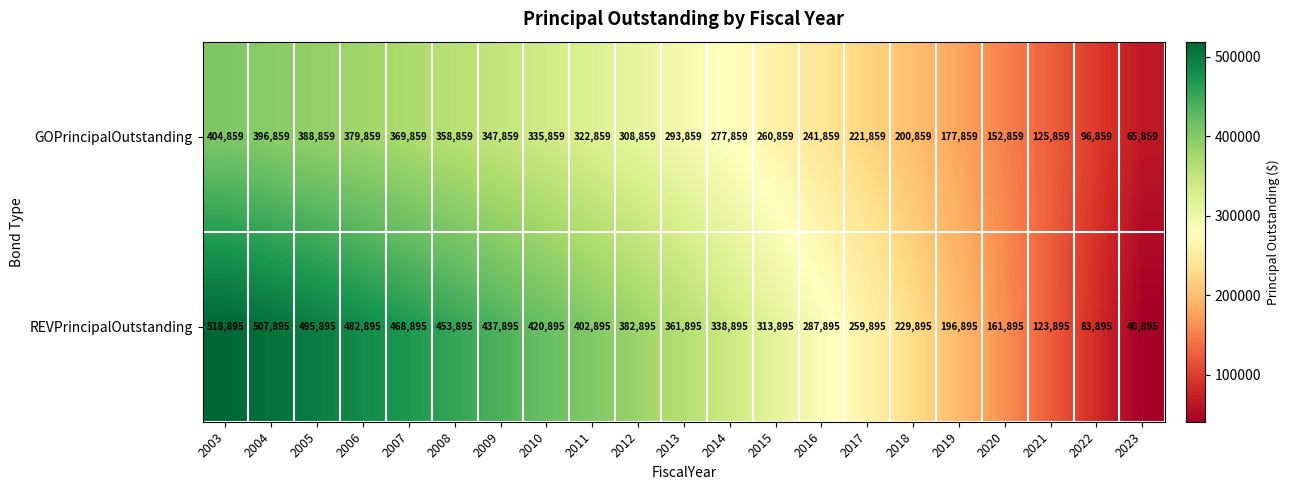

How many values in the GOPrincipalOutstanding series are below 293859?

10